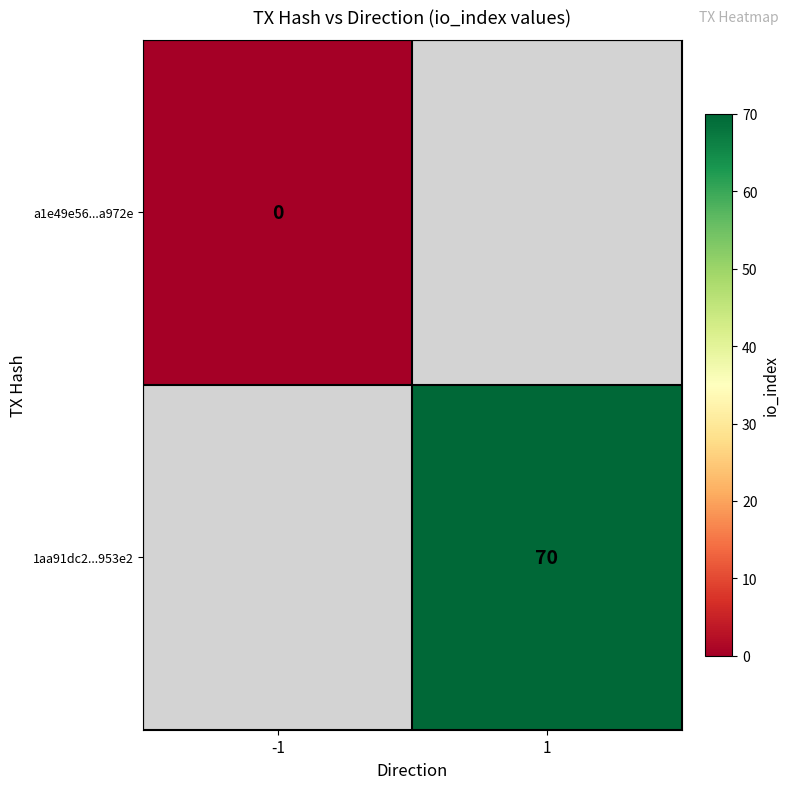

The value of 1aa91dc2...953e2 at 1 is 112. True or false?

False